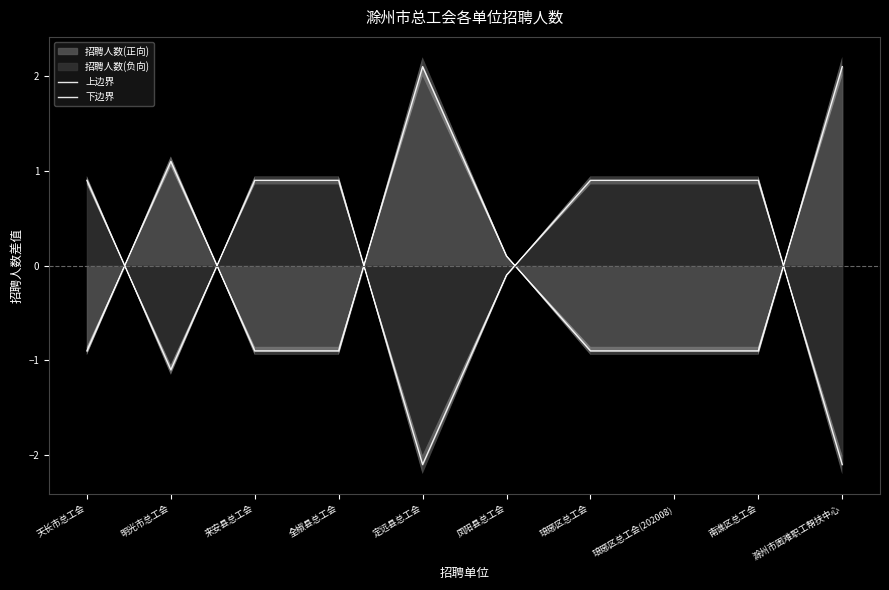

What value does the 下边界 series have at 明光市总工会?

-1.1